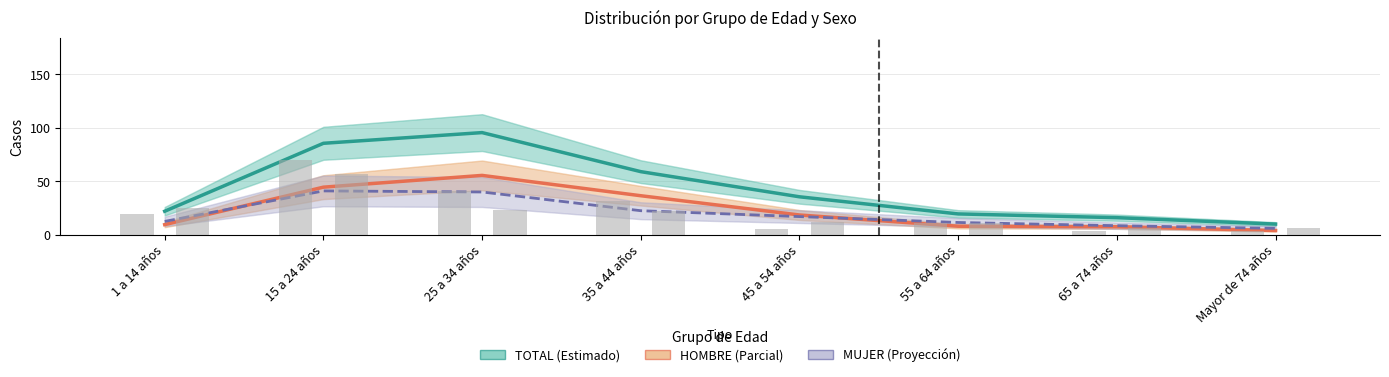

What is the approximate value of TOTAL (Estimado) at 55 a 64 años?

19.5